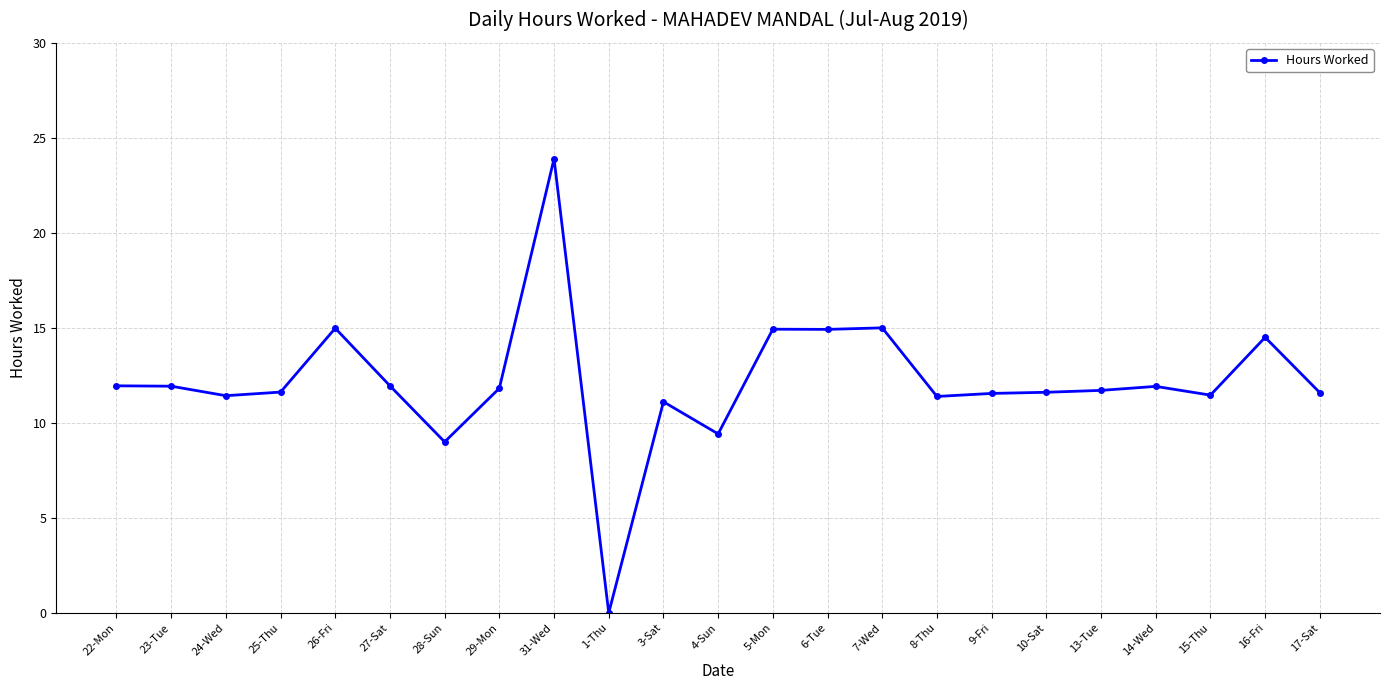

What is the average value?

12.2